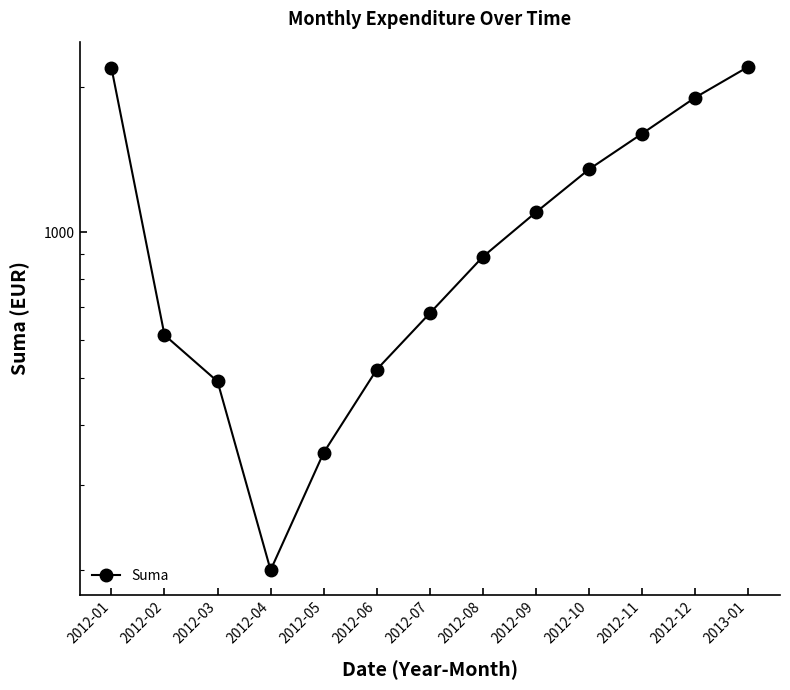

Which label corresponds to the largest value in the chart?

2013-01